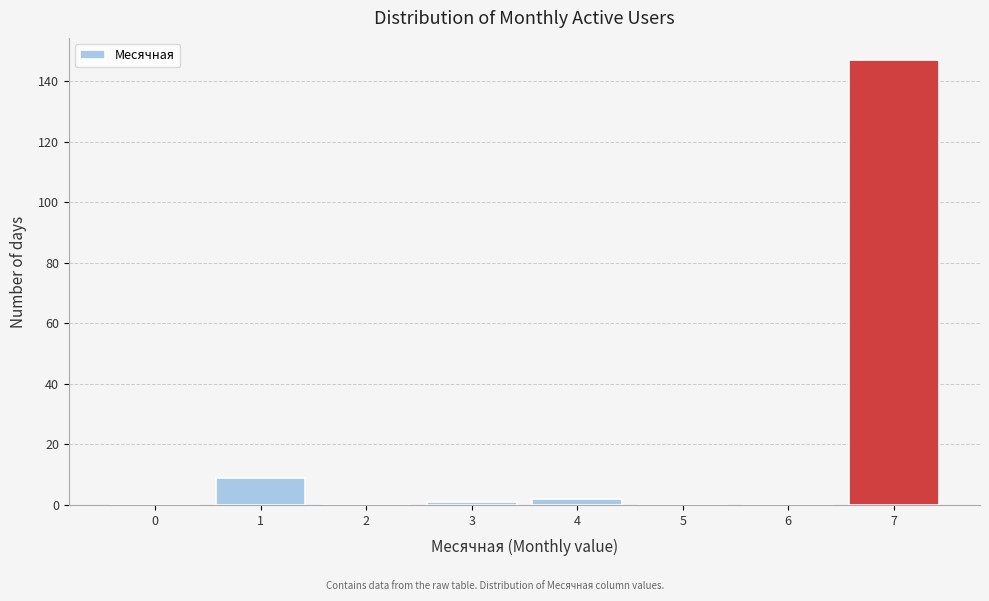

Reading left to right, transcribe all the data shown in this chart.

0=0	1=9	2=0	3=1	4=2	5=0	6=0	7=147